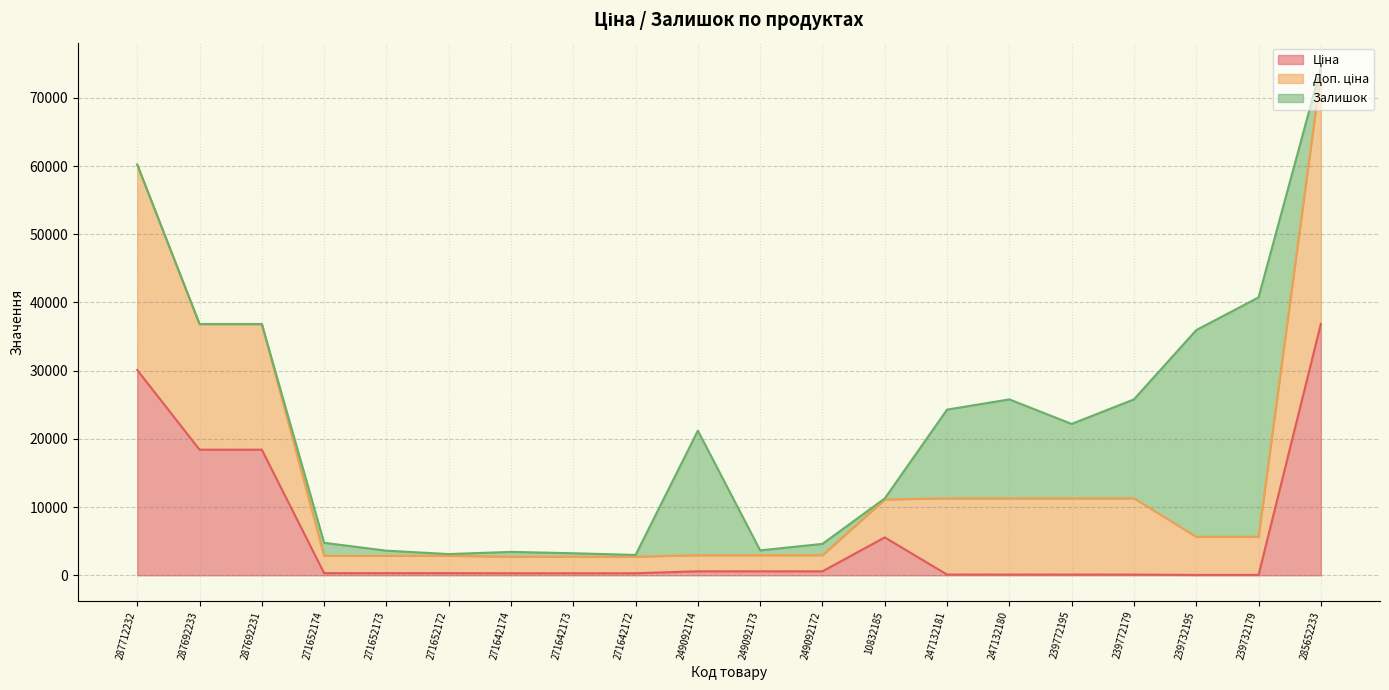

How many lines are shown in the chart?

3